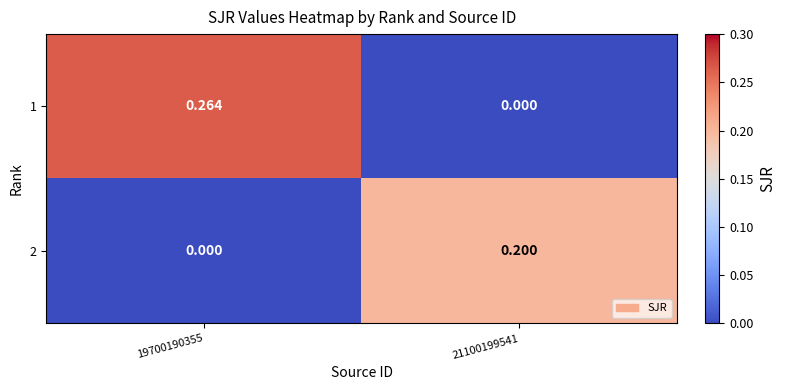

Is the value of 1 at 19700190355 greater than the value of 2 at 19700190355?

Yes